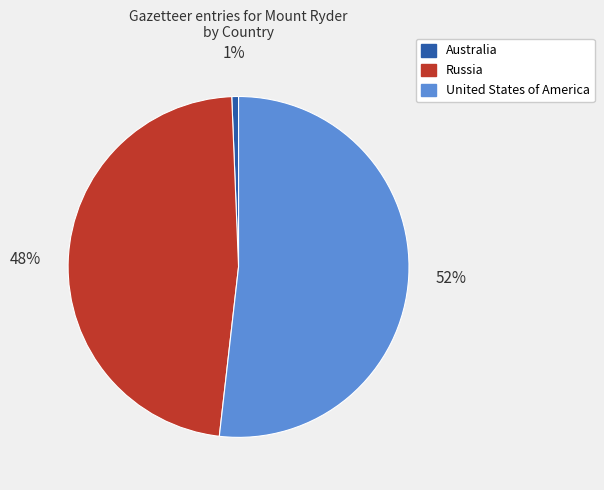

What is the largest slice in the pie chart?

United States of America